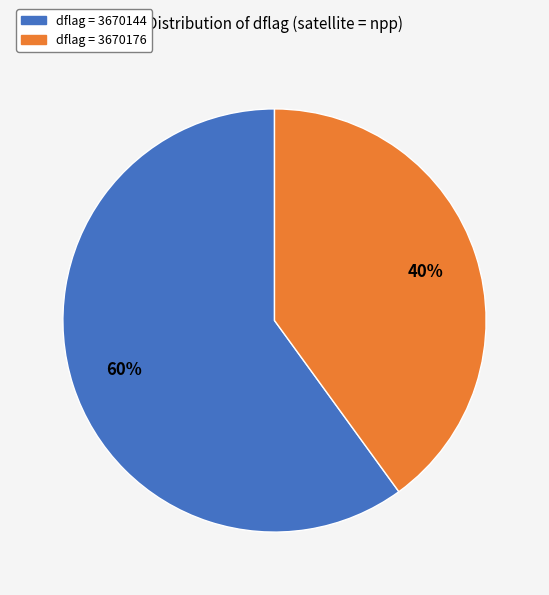

To the nearest percent, what is the average slice percentage?

50%